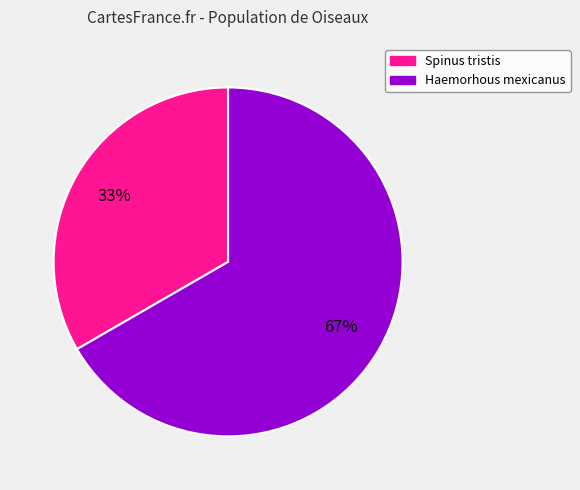

What percentage is the Haemorhous mexicanus slice, to the nearest percent?

67%